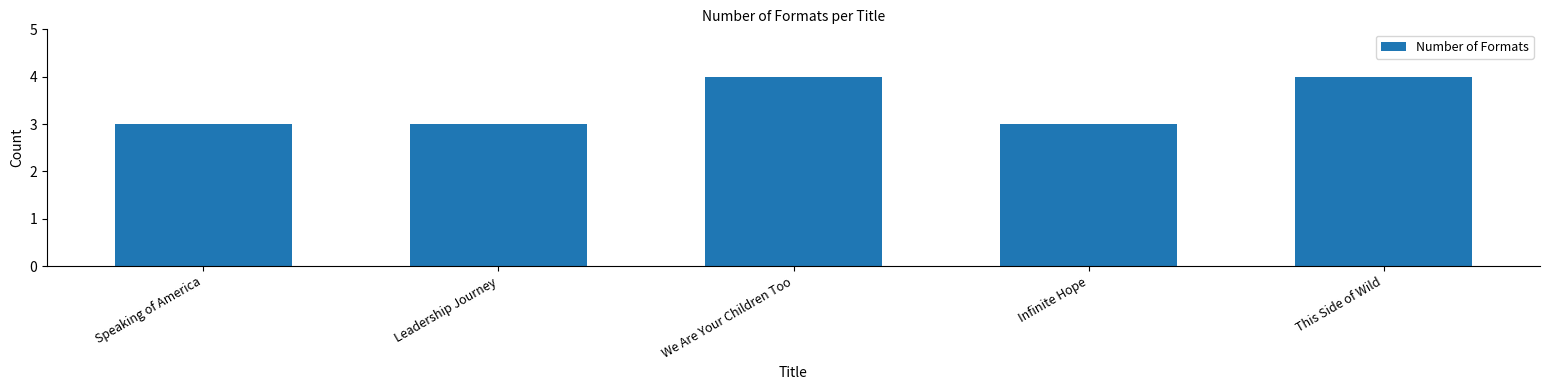

Approximately how many times larger is the value at We Are Your Children Too compared to This Side of Wild?

1.0